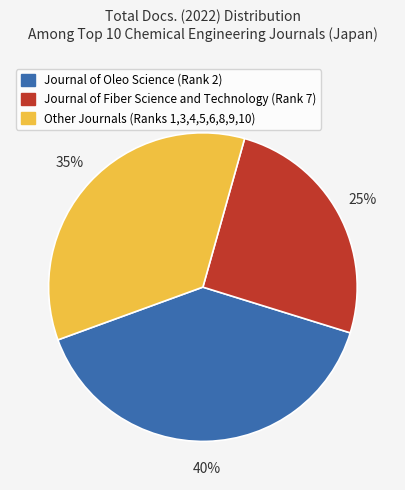

Is the sum of Journal of Oleo Science (Rank 2) and Journal of Fiber Science and Technology (Rank 7) greater than half?

Yes